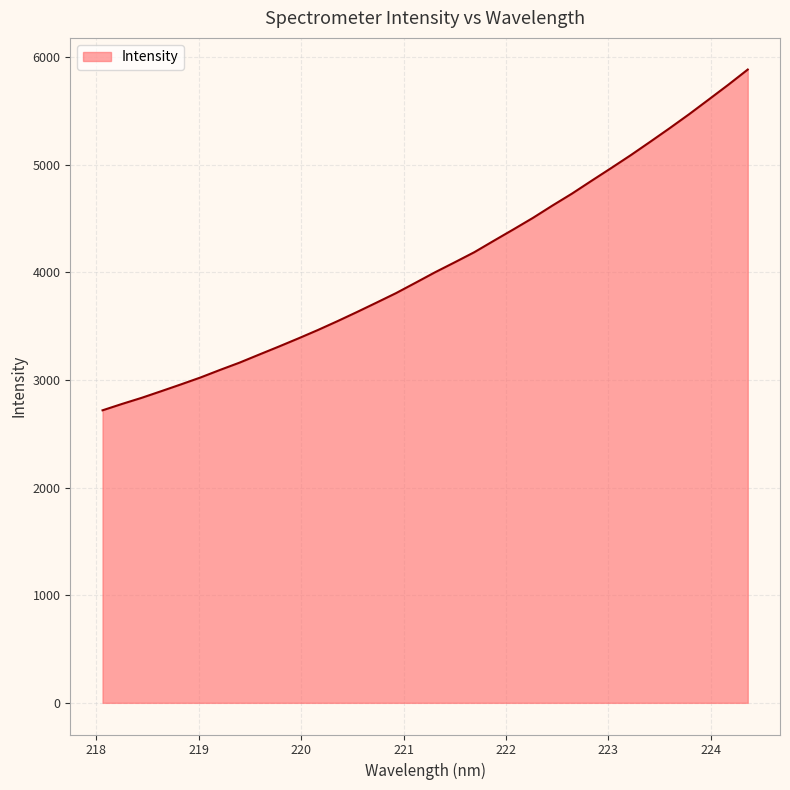

What is the maximum value shown in the chart?

5883.4